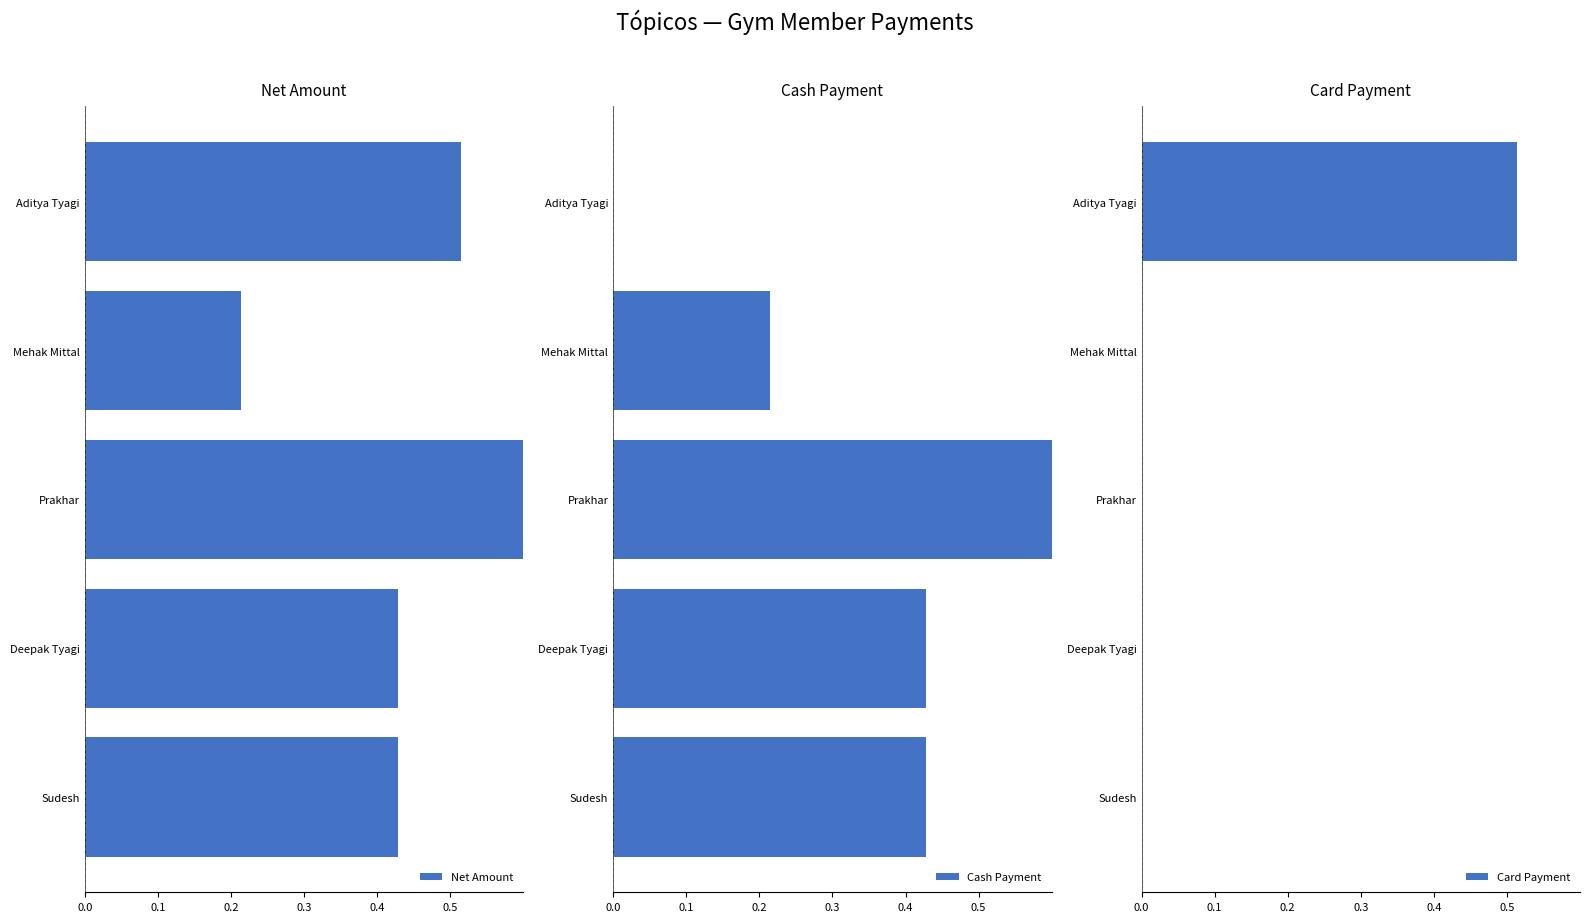

Is it true that Card Payment equals -0.2 at Mehak Mittal?

False